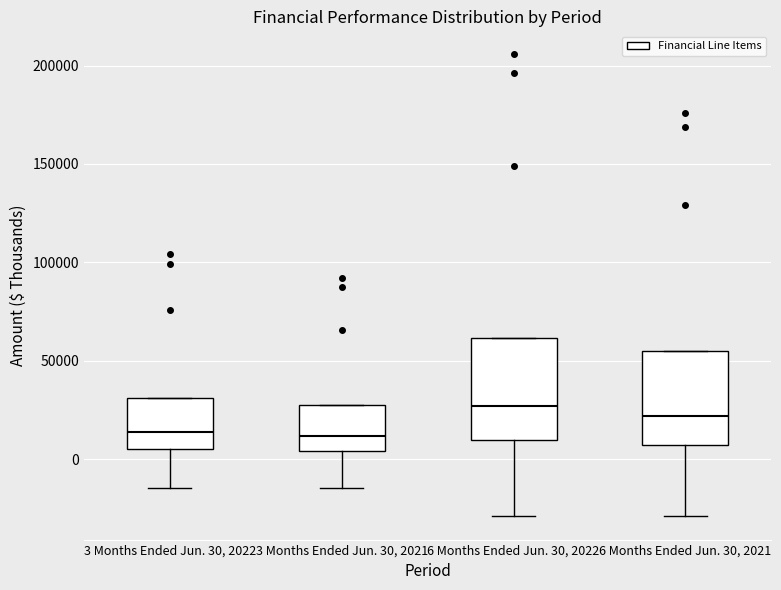

Where is the lower edge of the box for 3 Months Ended Jun. 30, 2022 on the y-axis? The values are not printed on the chart, so give them approximately, as read against the axis.

5000